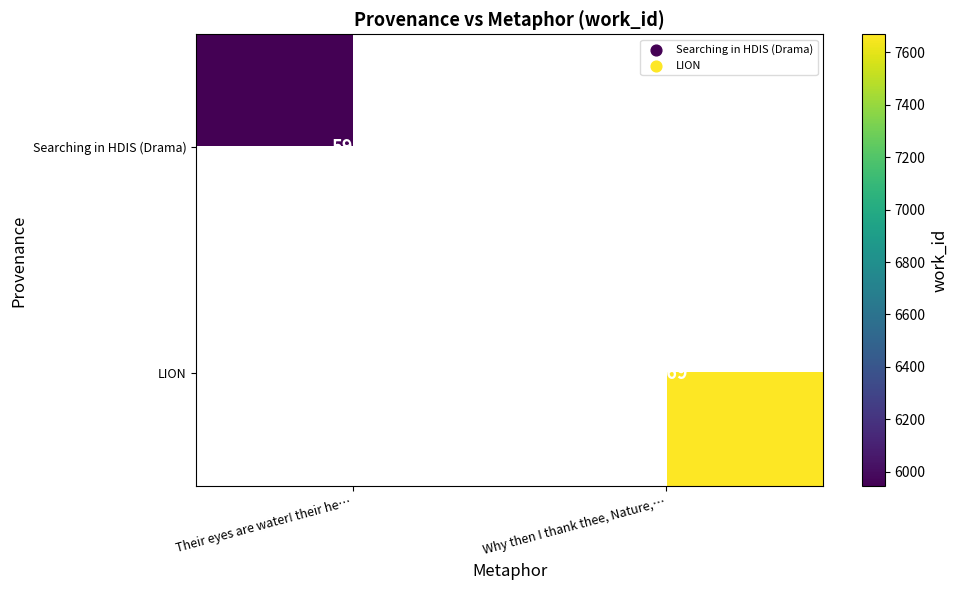

Is it true that LION equals 10693 at Why then I thank thee, Nature,…?

False